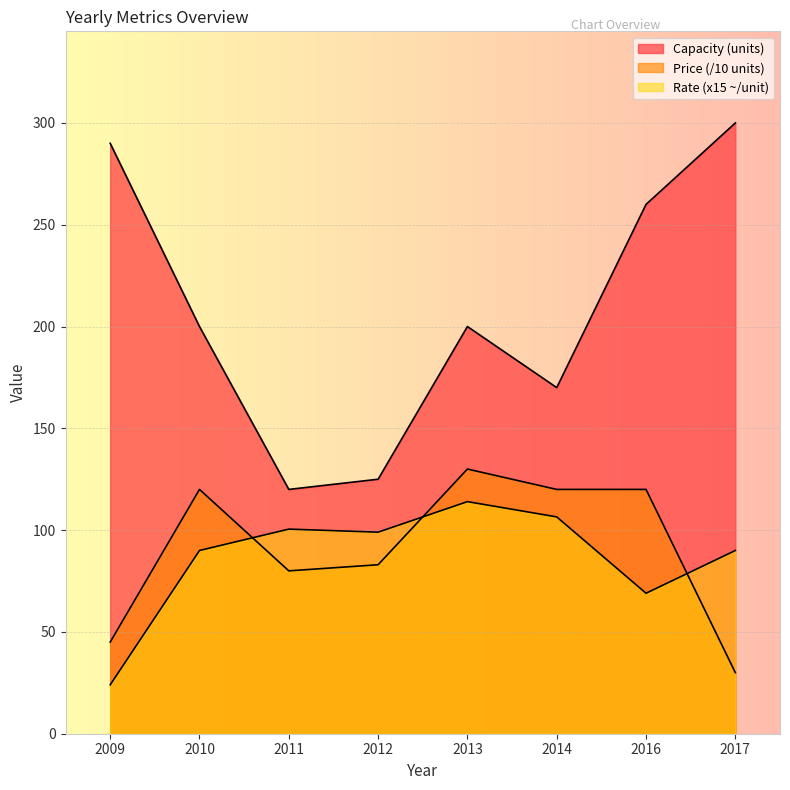

What is the average value of the Capacity (units) series?

208.1